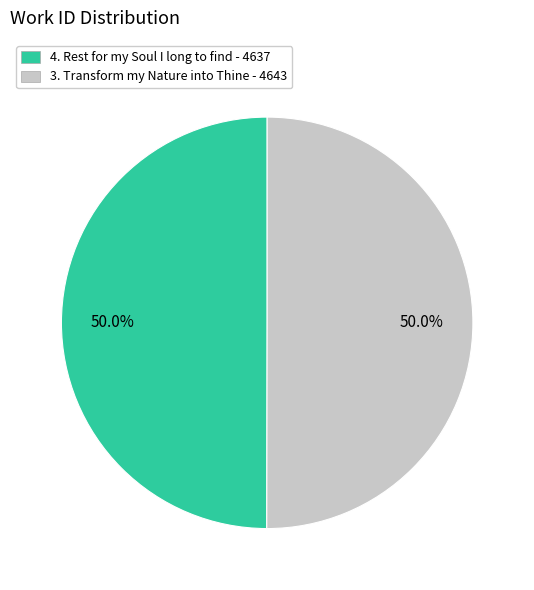

The 4. Rest for my Soul I long to find slice represents 42% of the pie. True or false?

False